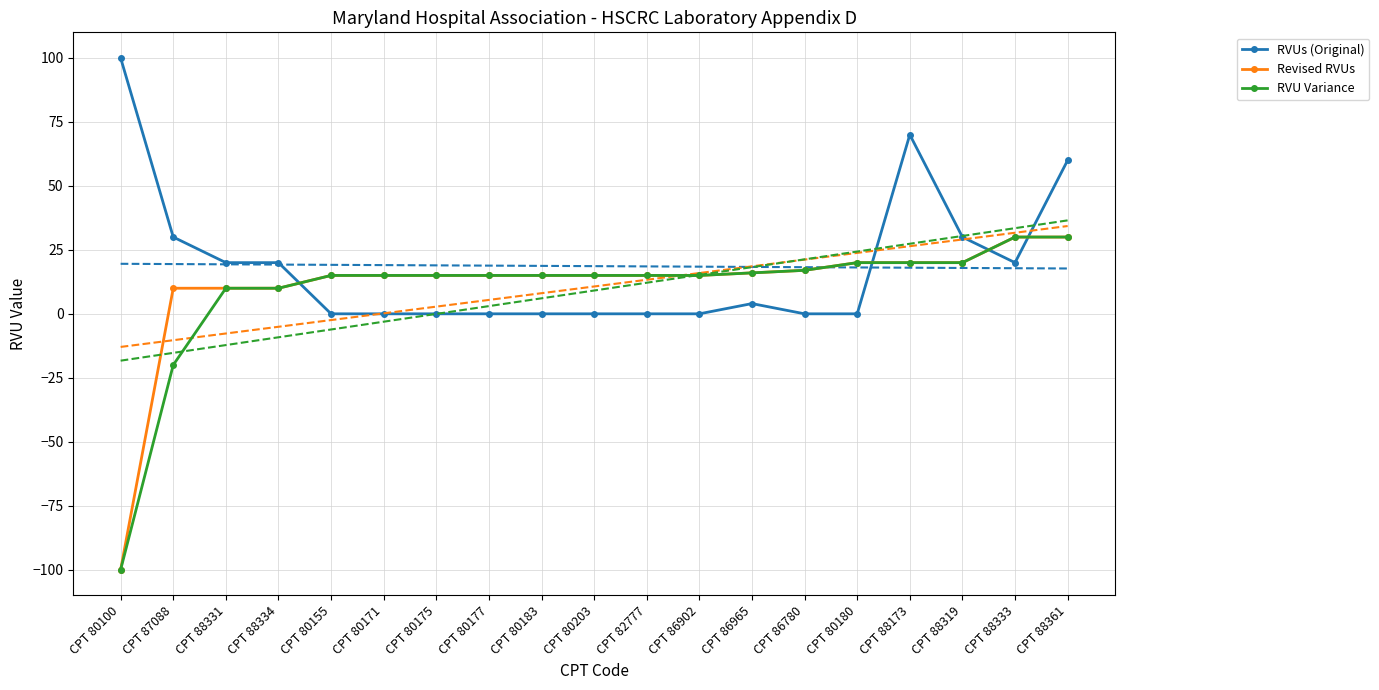

List the series in order of their peak value, lowest first.

Revised RVUs, RVU Variance, RVUs (Original)